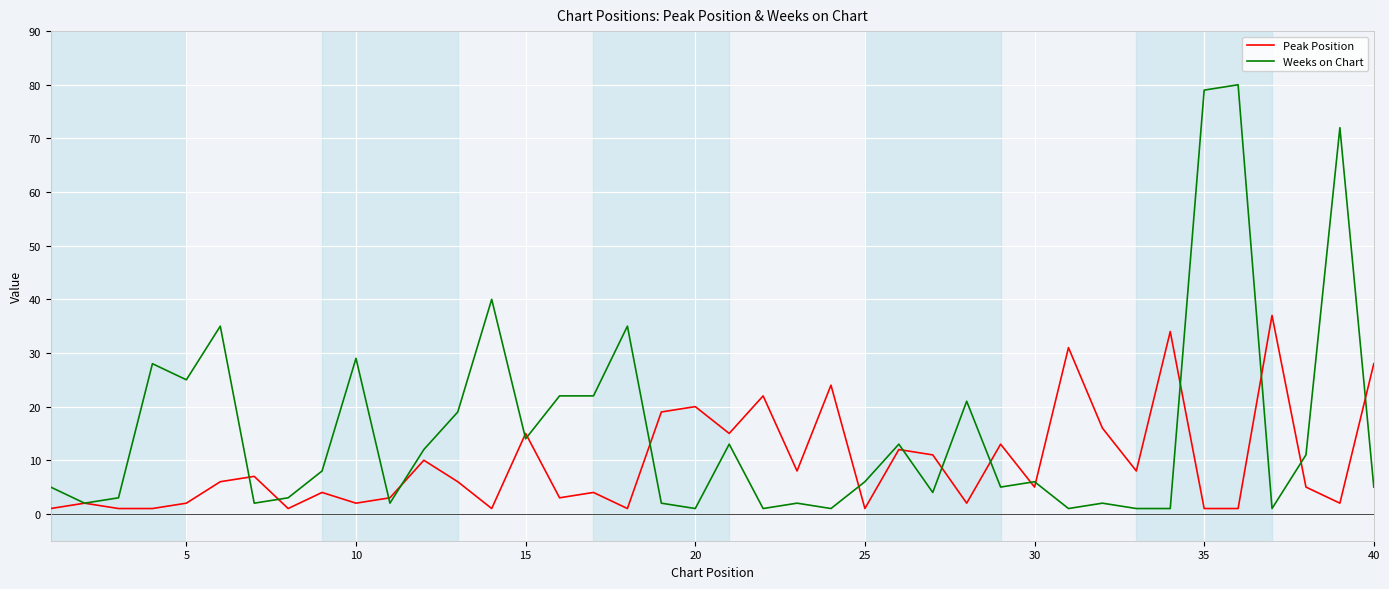

Reading right to left, list all the values displayed in this chart.

Peak Position: 28	2	5	37	1	1	34	8	16	31	5	13	2	11	12	1	24	8	22	15	20	19	1	4	3	15	1	6	10	3	2	4	1	7	6	2	1	1	2	1
Weeks on Chart: 5	72	11	1	80	79	1	1	2	1	6	5	21	4	13	6	1	2	1	13	1	2	35	22	22	14	40	19	12	2	29	8	3	2	35	25	28	3	2	5